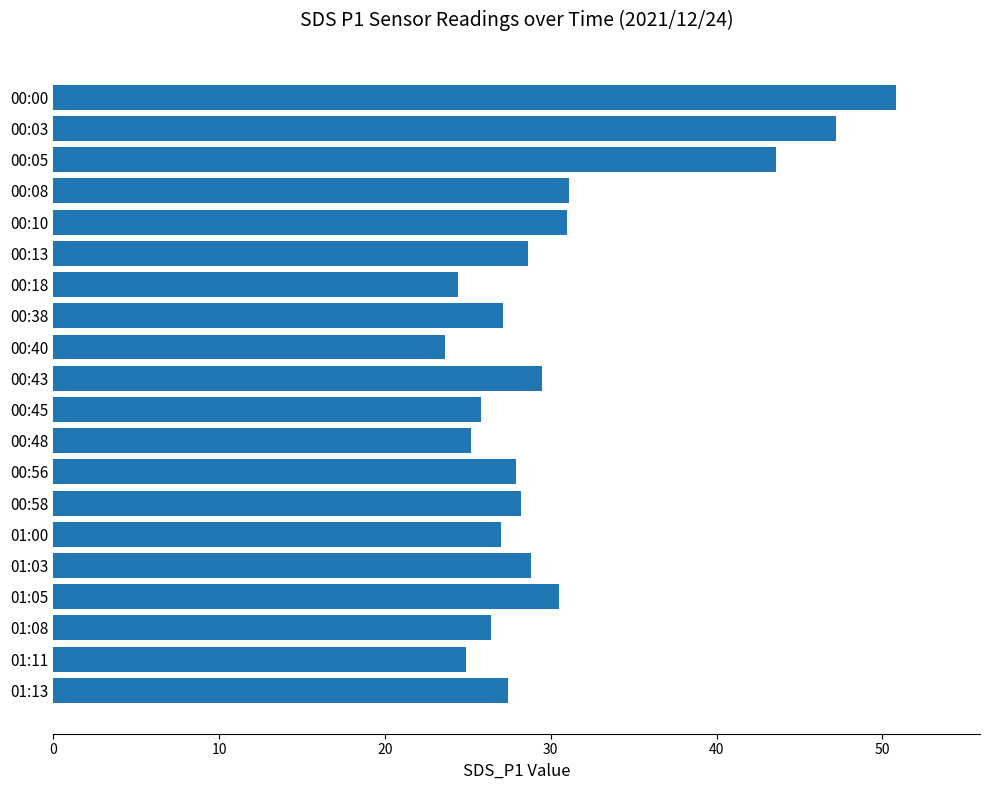

What is the difference between the maximum and minimum values?

27.2